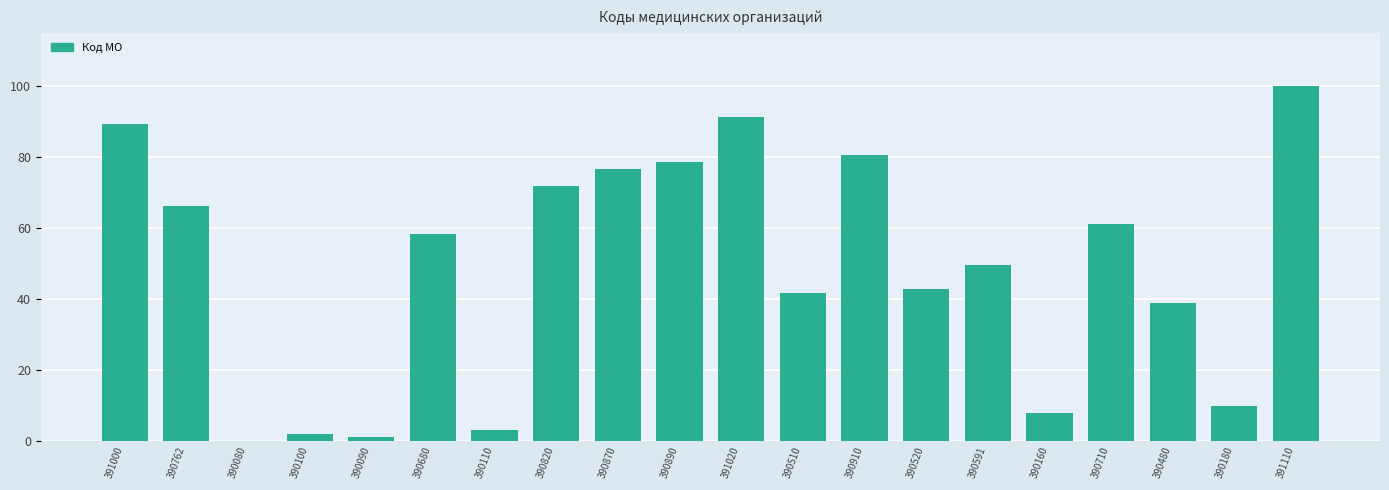

What value does the data have at 390710?

61.2